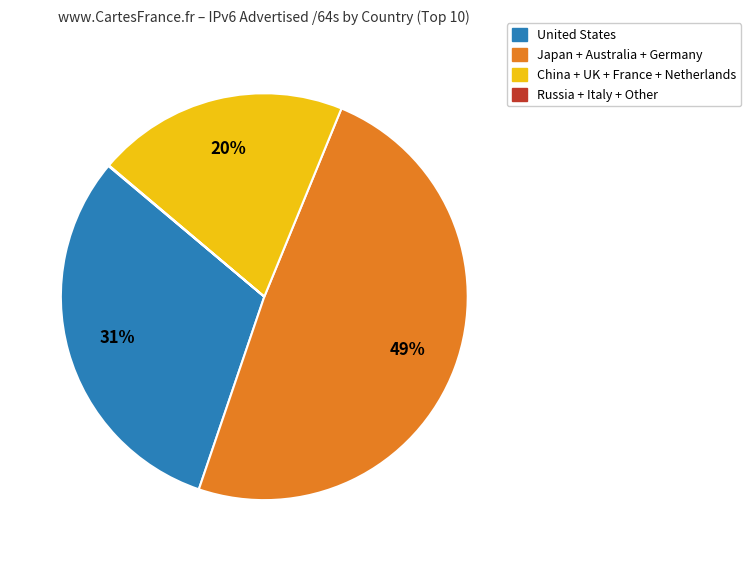

Is there any slice that represents more than half of the pie?

No